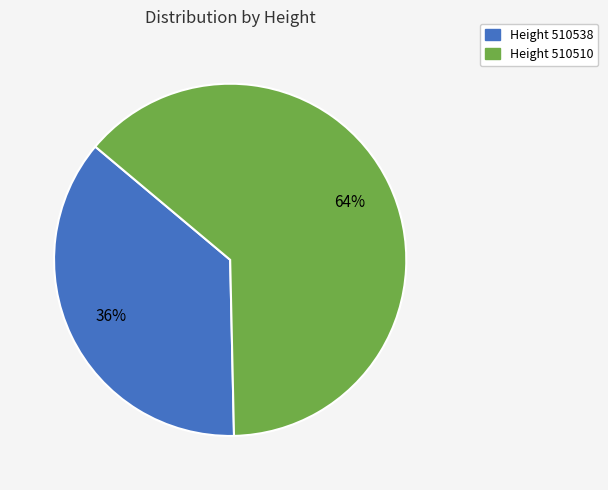

Is there a majority slice in this chart?

Yes